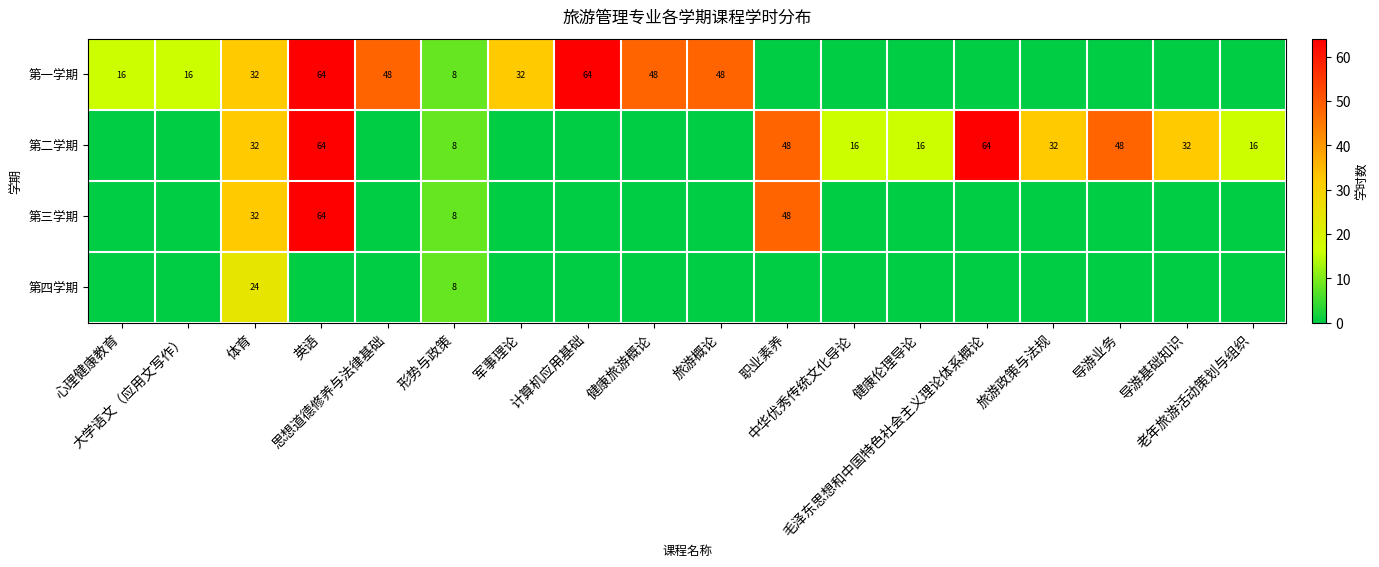

At which category is the sum across all series the highest?

英语